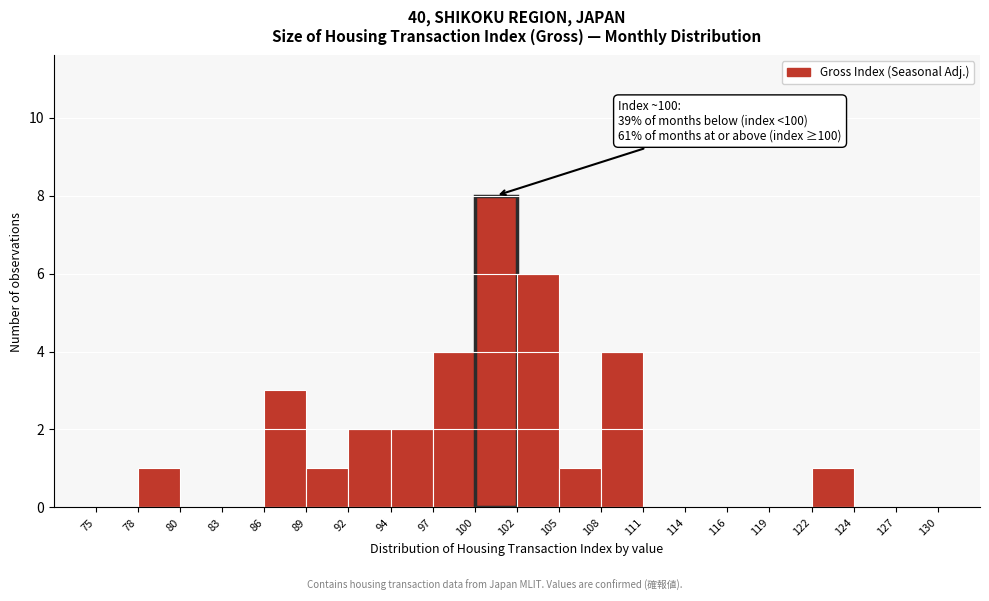

Which range on the x-axis has the tallest bar?

100 to 102